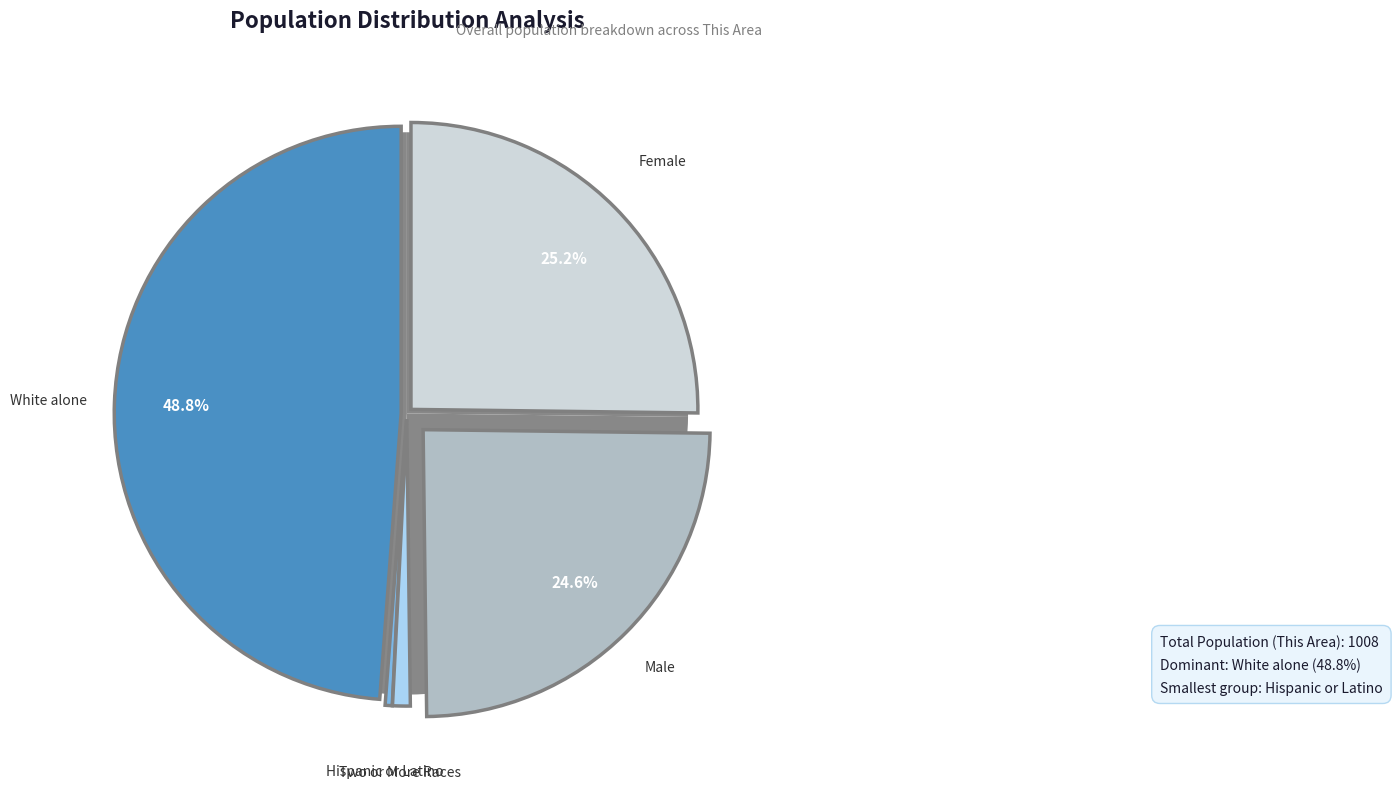

To the nearest percent, what is the difference between the largest and smallest slice percentages?

49%